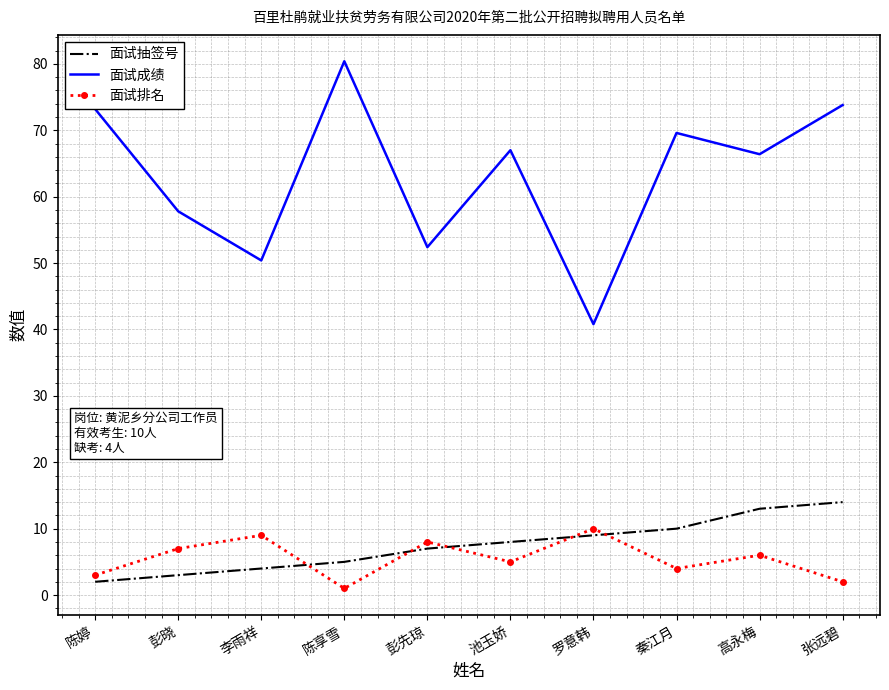

True or false: 面试排名 and 面试抽签号 cross at least once.

True